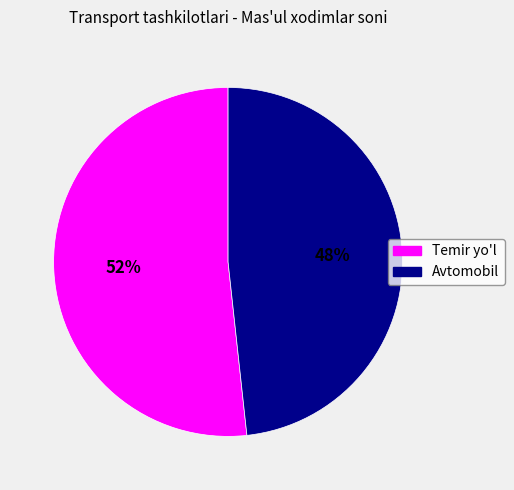

How many segments does this pie chart have?

2